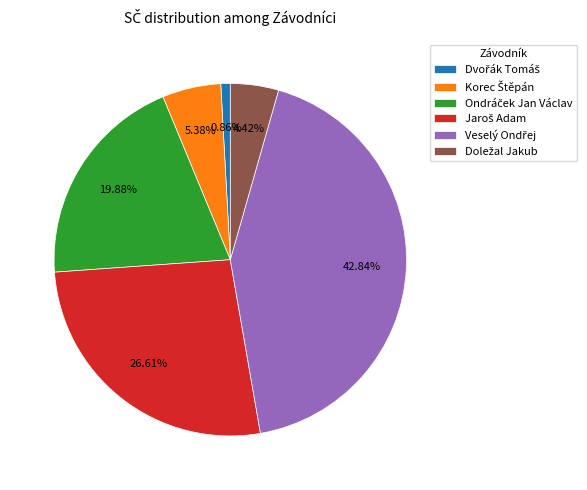

Is there a majority slice in this chart?

No